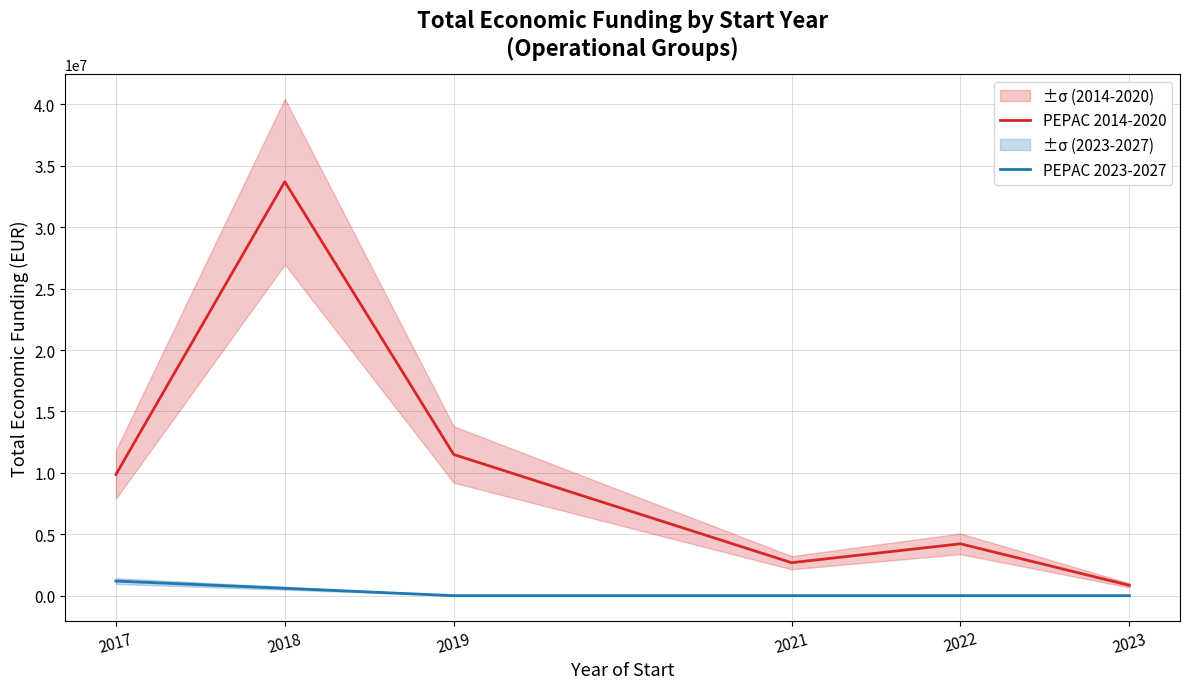

Rank the categories by PEPAC 2023-2027 value from lowest to highest.

2019, 2021, 2022, 2023, 2018, 2017